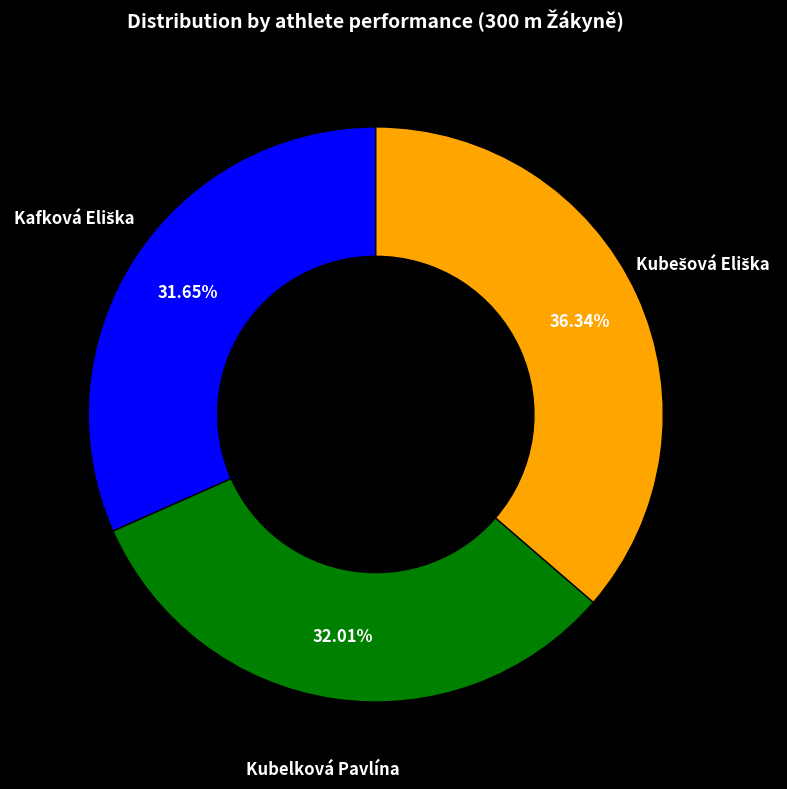

Does any single category account for the majority?

No